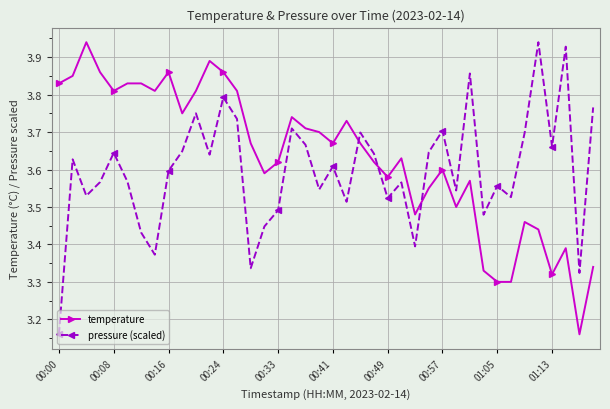

How many interior local peaks does the pressure (scaled) series have?

13